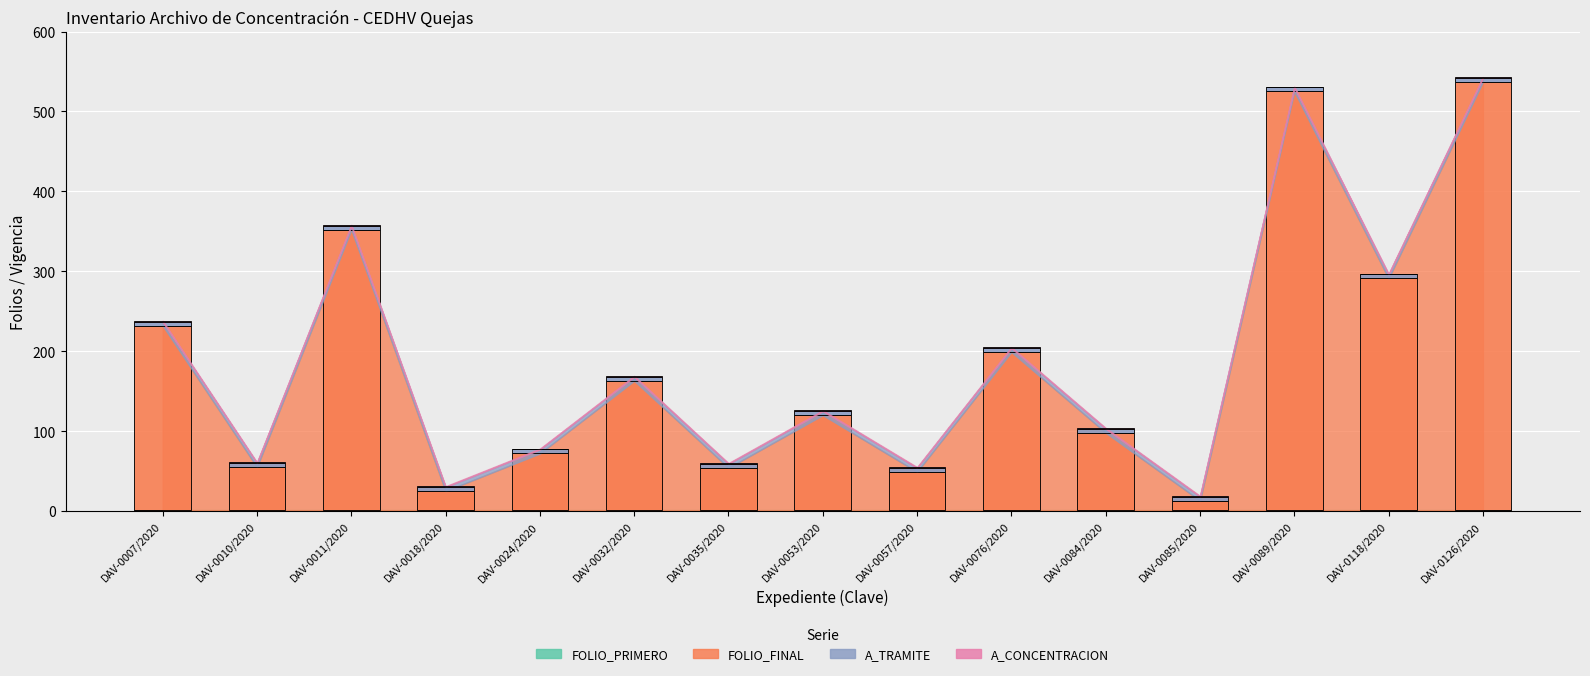

What is the difference between the highest and lowest values at DAV-0032/2020?

161